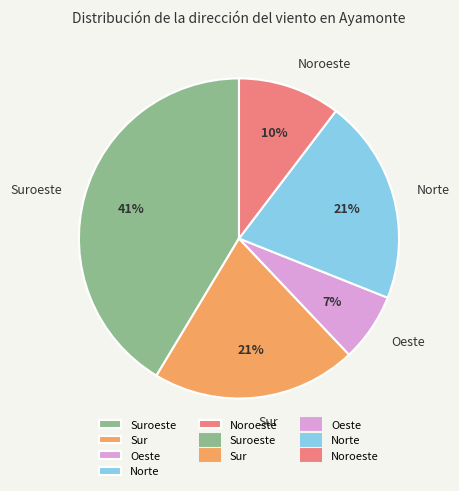

Is there a majority slice in this chart?

No